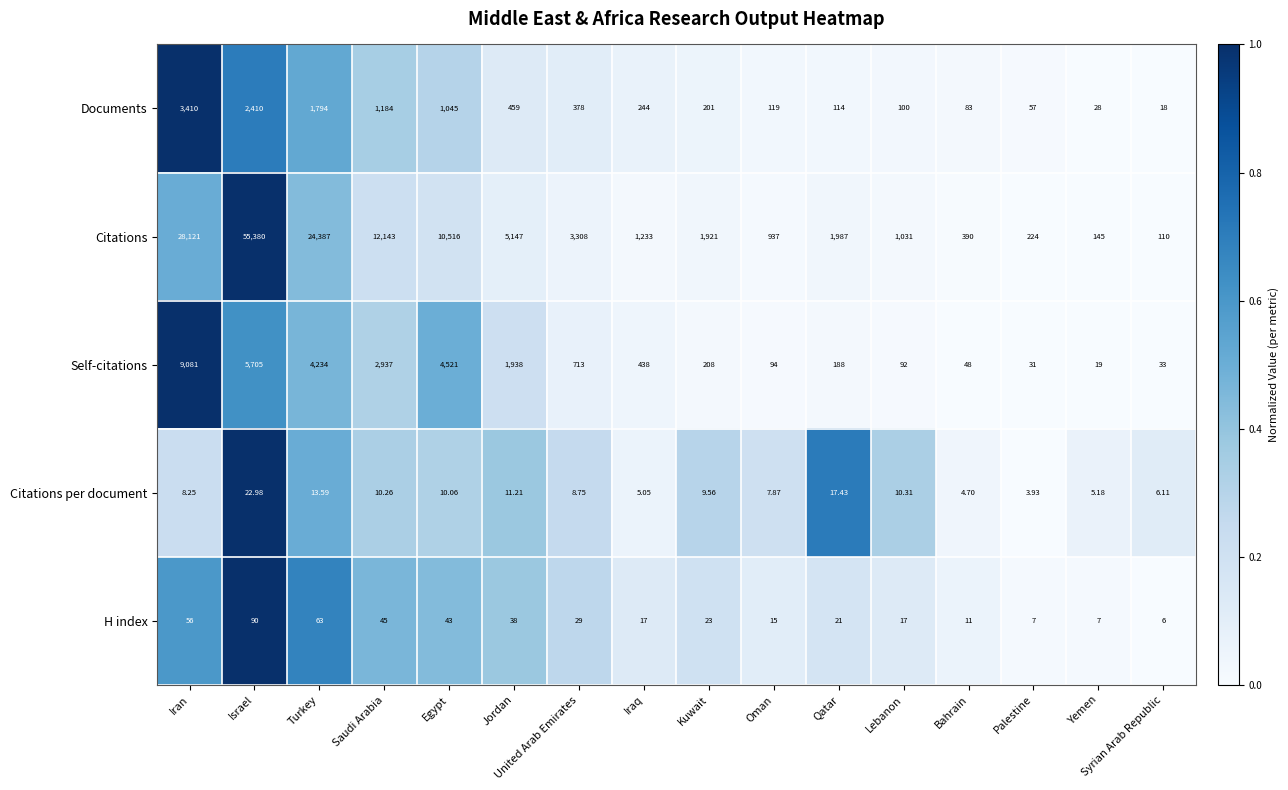

Where is Citations nearest to the value 27745?

Iran